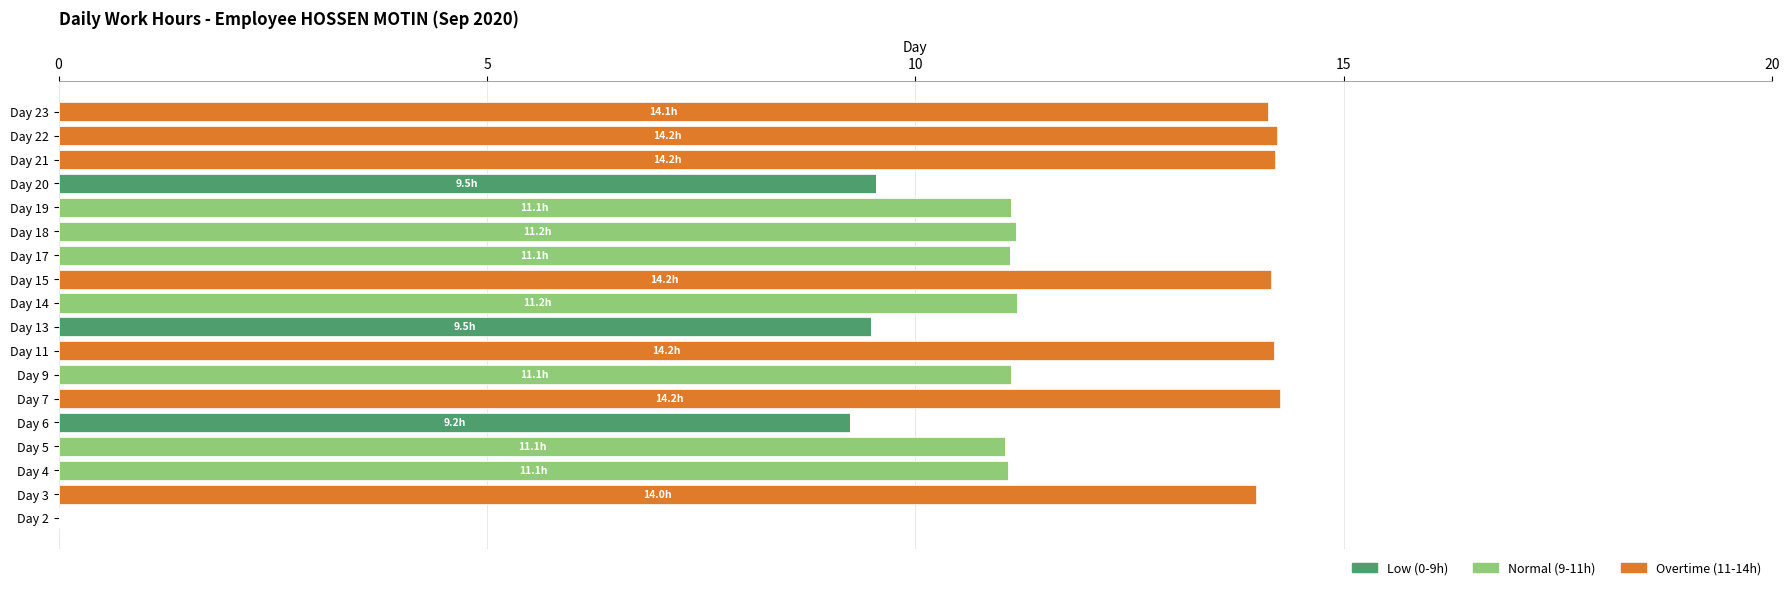

What are all the series names shown in the legend?

Low (0-9h), Normal (9-11h), Overtime (11-14h)